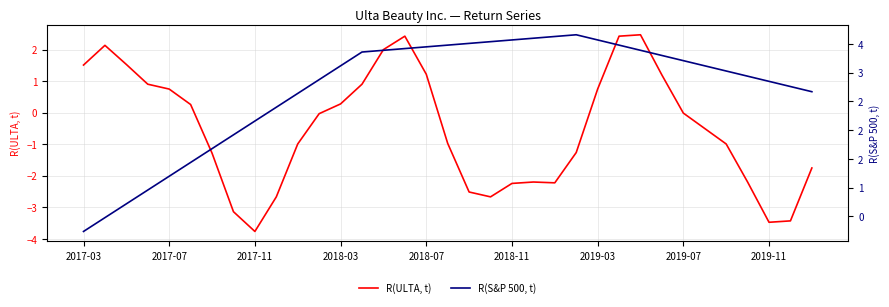

Is it true that R(ULTA, t) equals 0.7 at 2017-07?

True